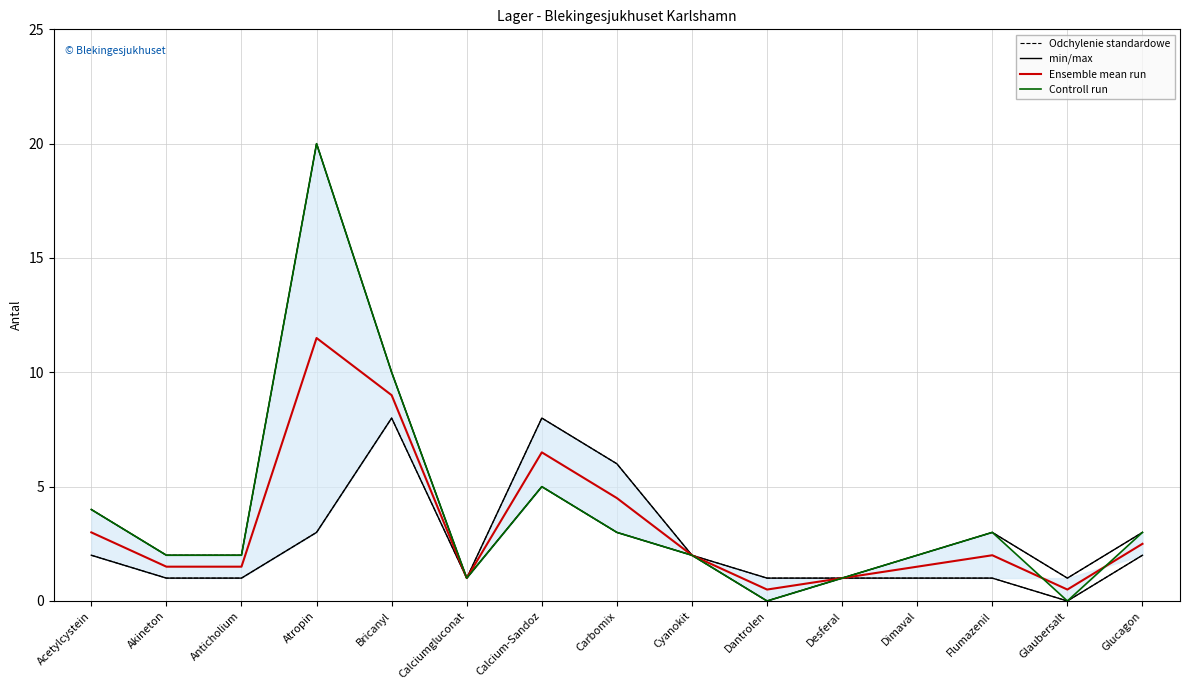

What are all the series names shown in the legend?

Odchylenie standardowe, min/max, Ensemble mean run, Controll run